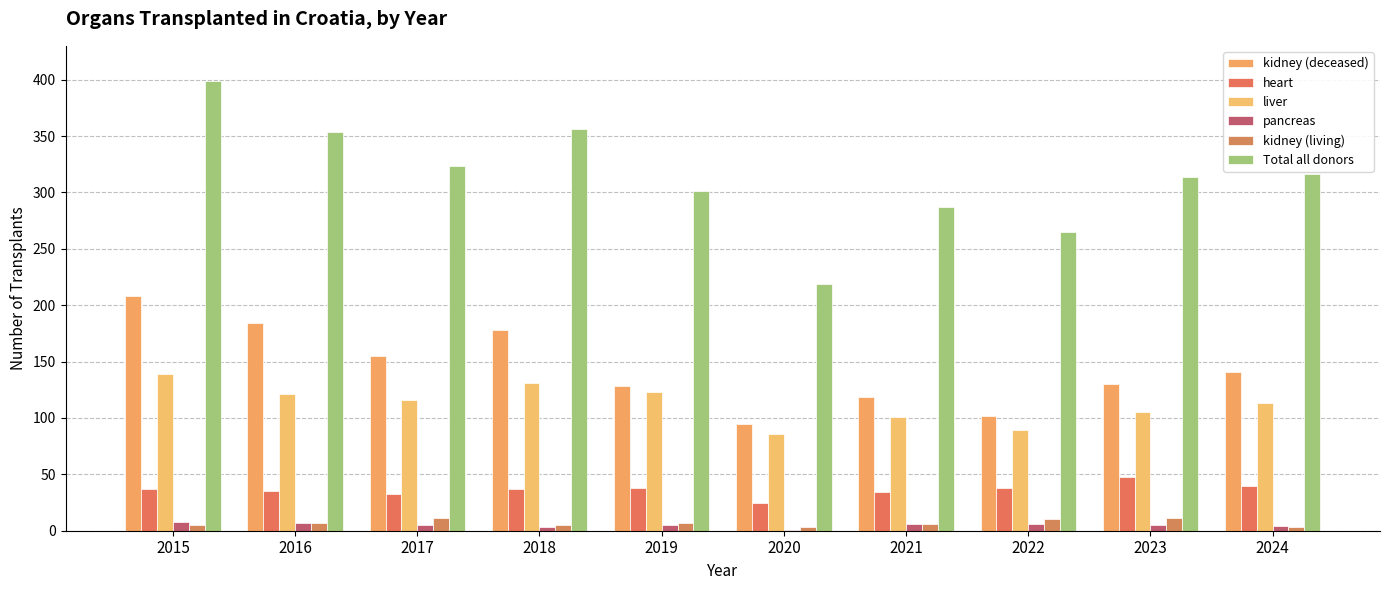

What is the sum of all liver values?

1124